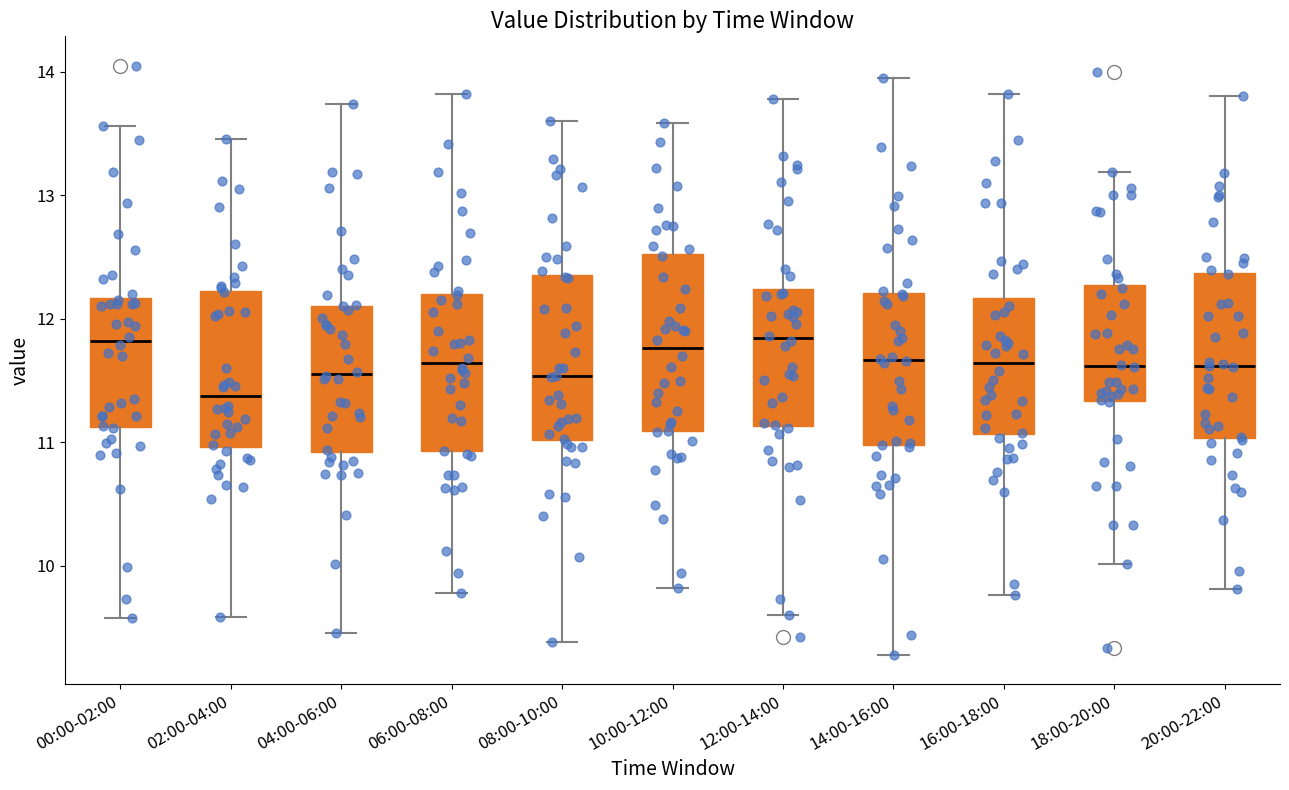

Where does the median line of the box for 06:00-08:00 sit on the y-axis? The values are not printed on the chart, so give them approximately, as read against the axis.

11.6